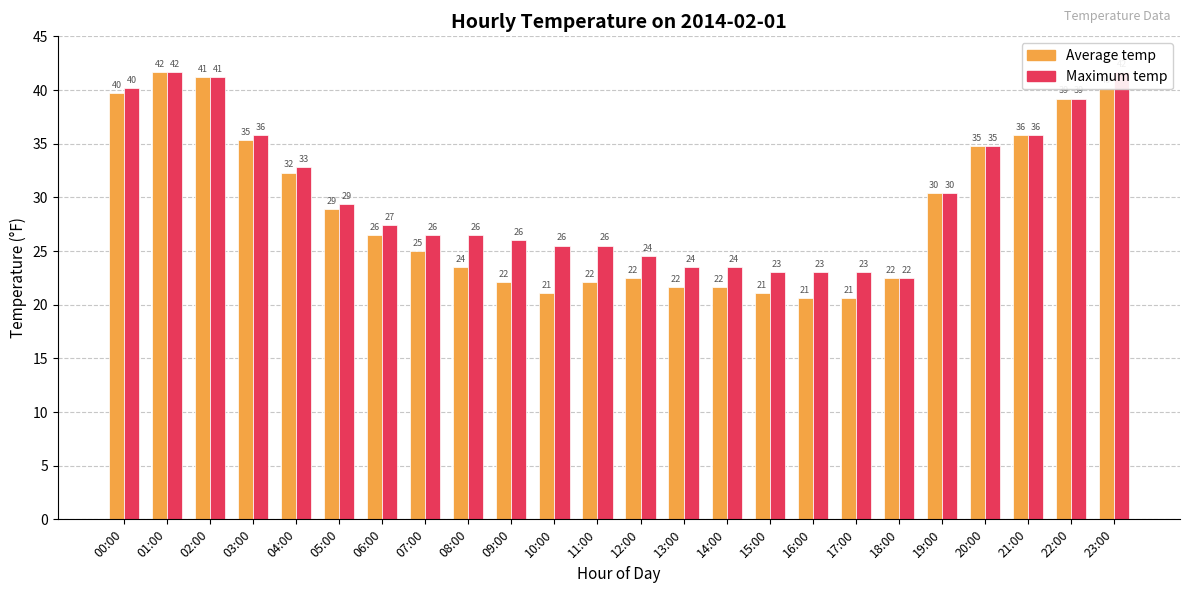

What are all the series names shown in the legend?

Average temp, Maximum temp